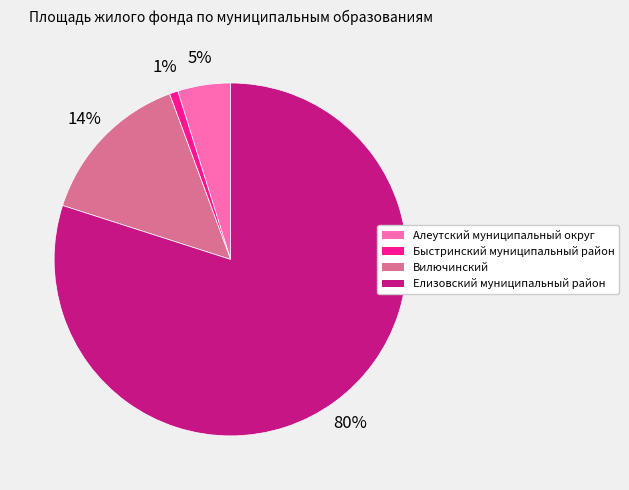

To the nearest percent, what is the average slice percentage?

25%